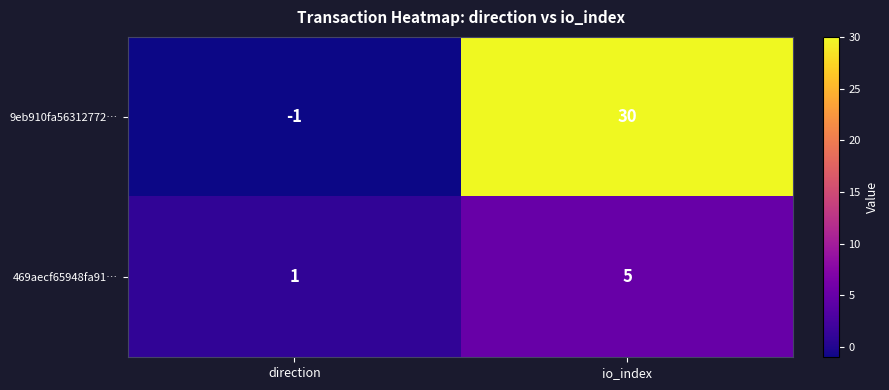

List the series in order of their overall mean, lowest first.

469aecf65948fa91…, 9eb910fa56312772…